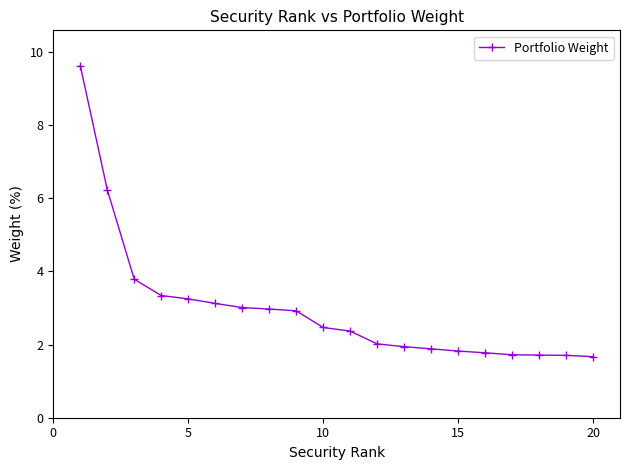

What is the minimum value shown in the chart?

1.7